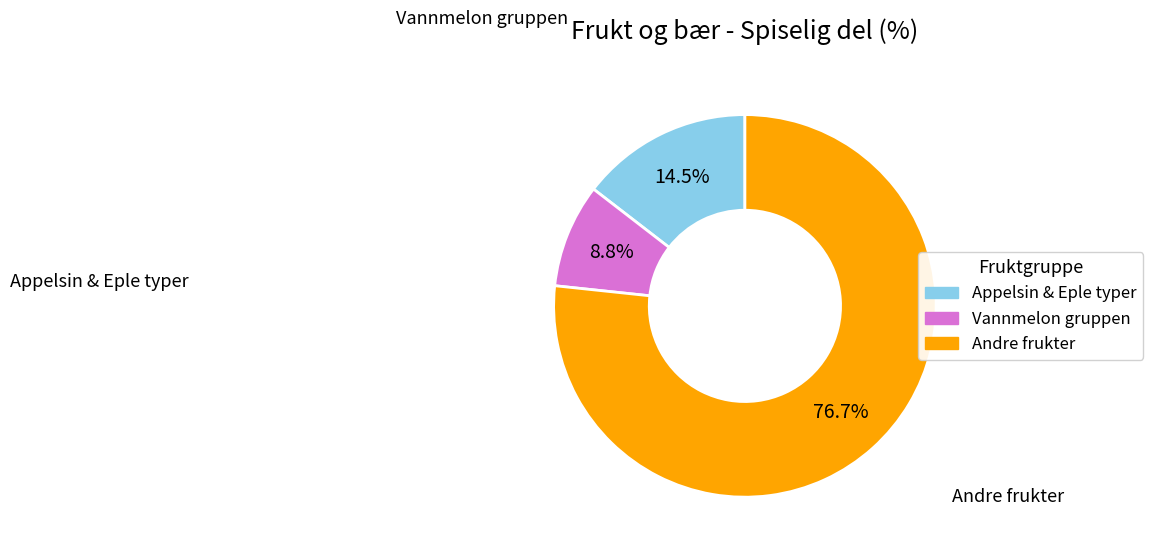

How many slices are in this pie chart?

3